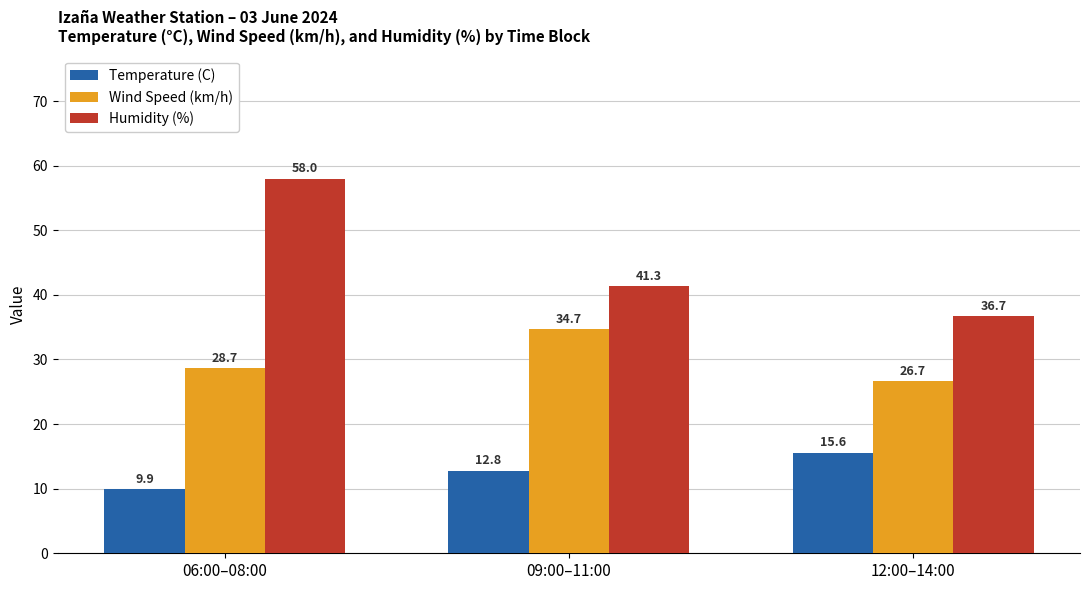

How many bars are there in total?

9